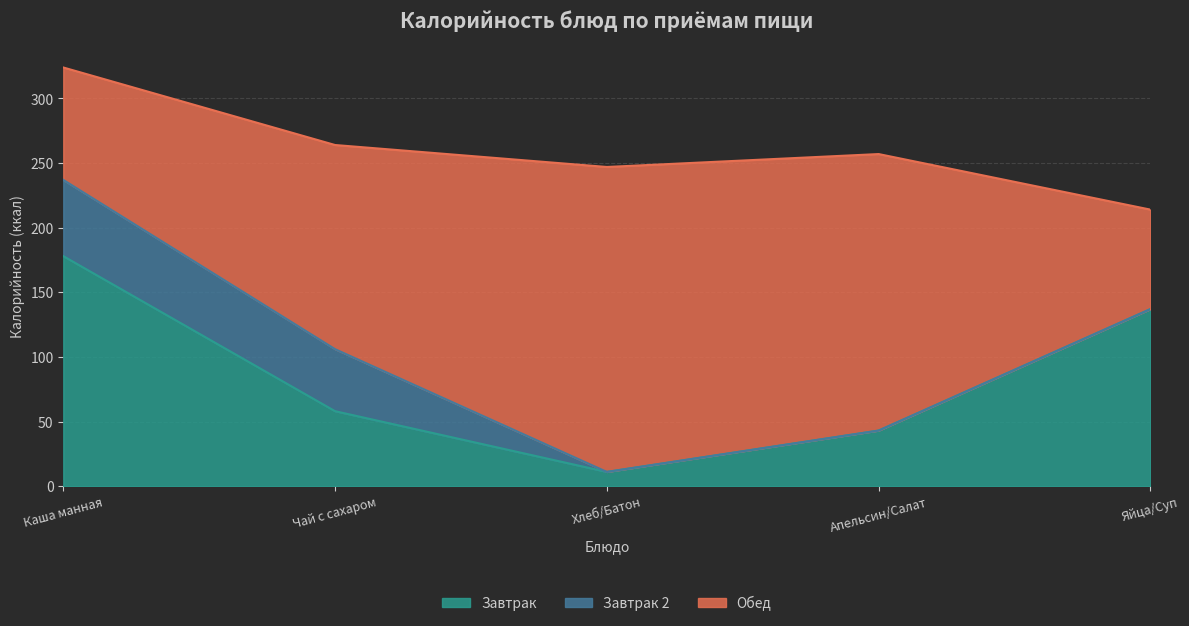

At how many categories does at least one series exceed 125?

5